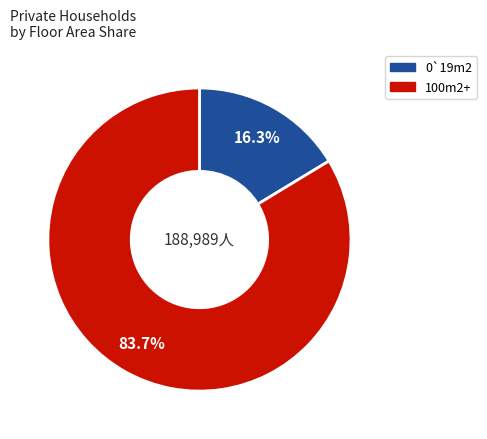

Does any single category account for the majority?

Yes